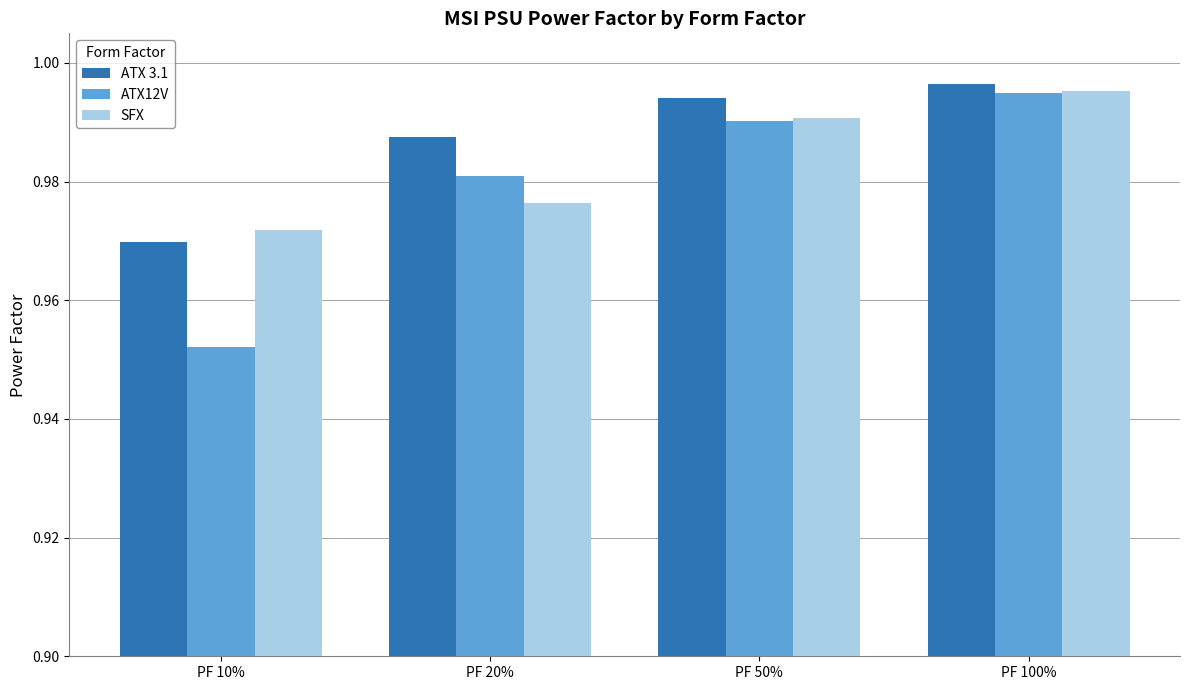

At which category is the sum across all series the highest?

PF 100%